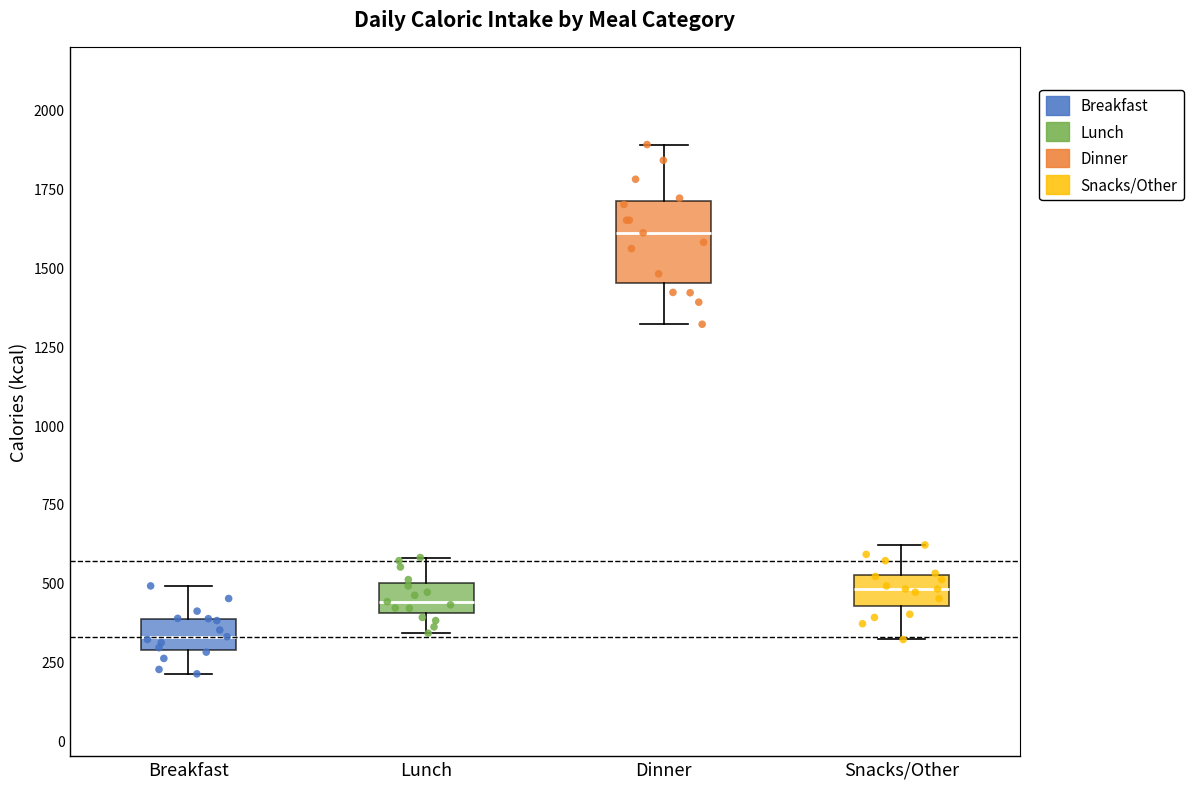

Comparing the boxes themselves (not the whiskers), which one is the tallest?

Dinner